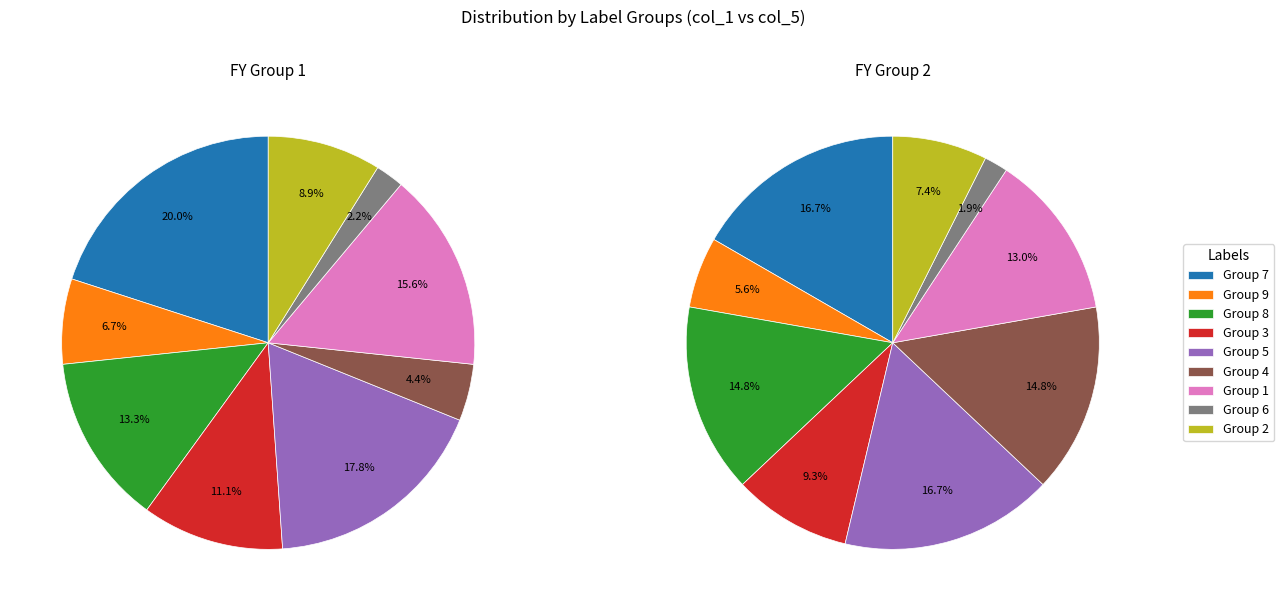

Which slice is the largest?

7